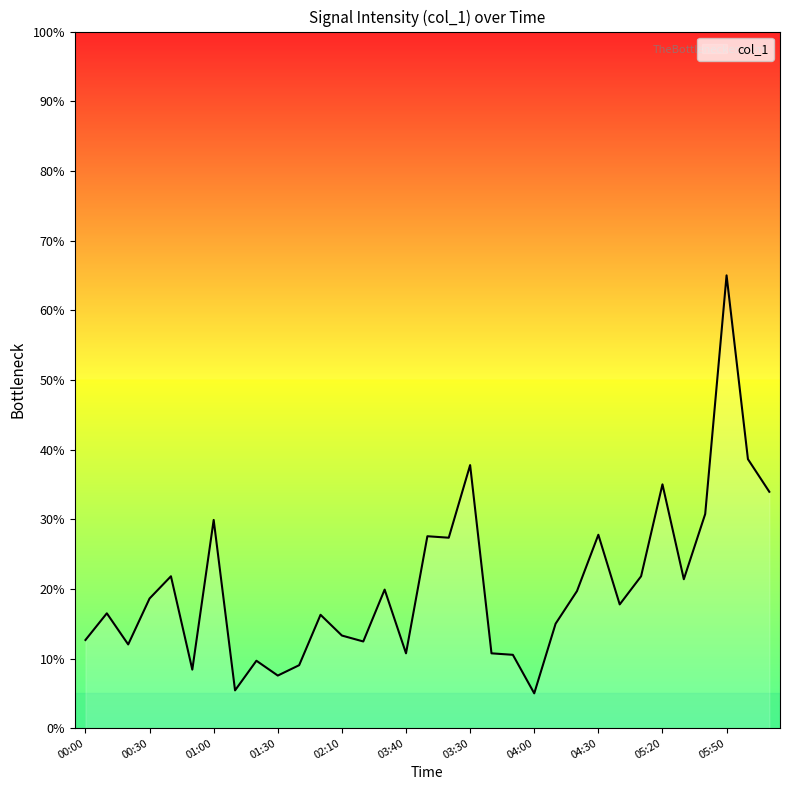

What is the difference between the maximum and minimum values?

60.0